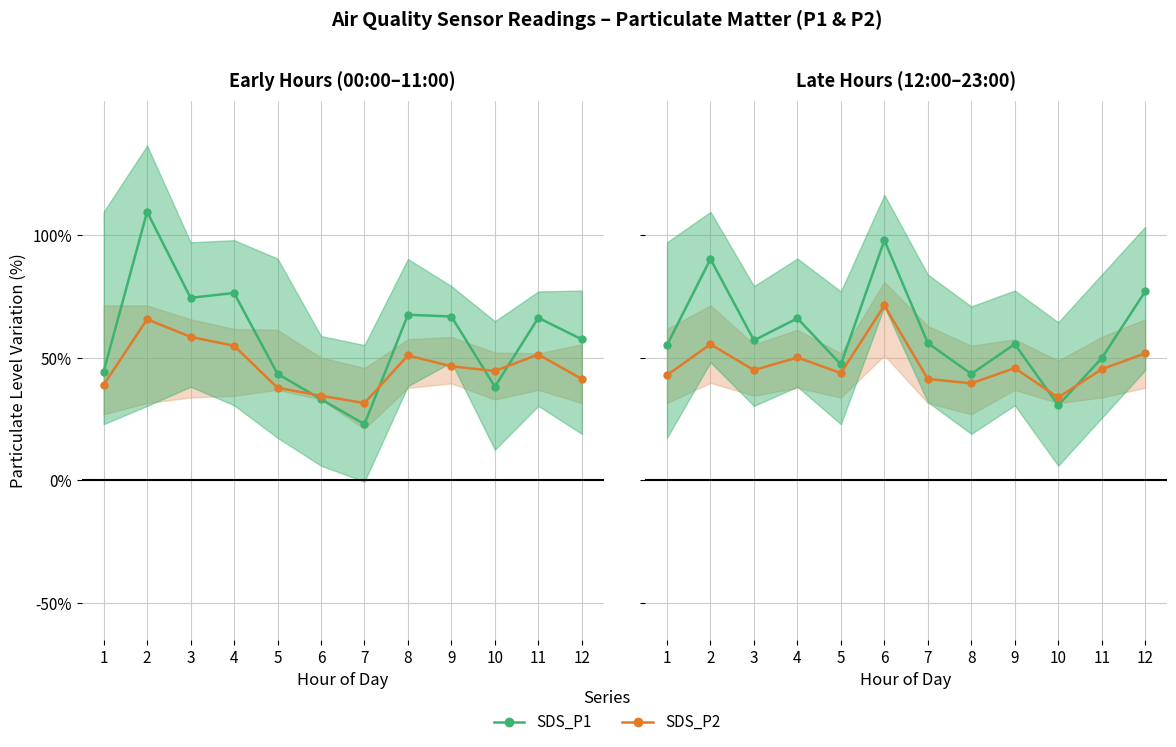

What is the sum of the SDS_P2 values at 10 and 6?

105.2